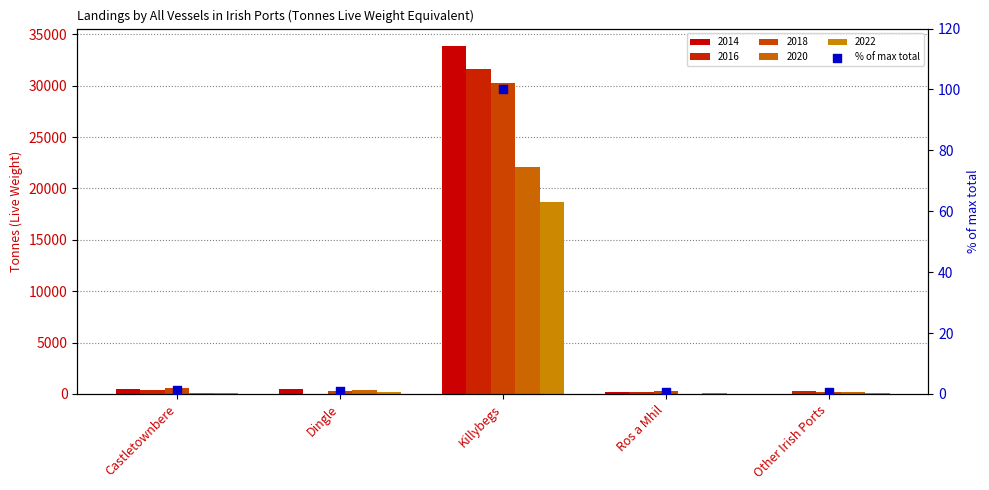

What is the change in value from Castletownbere to Ros a Mhil?

-0.6